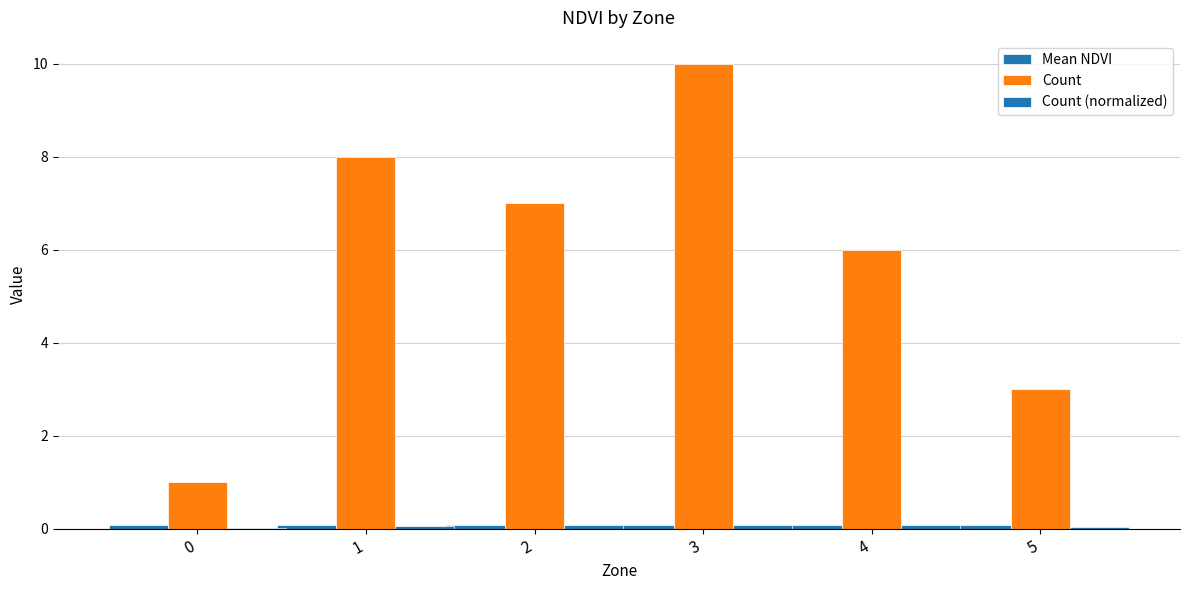

Between 1 and 2, which is larger?

2